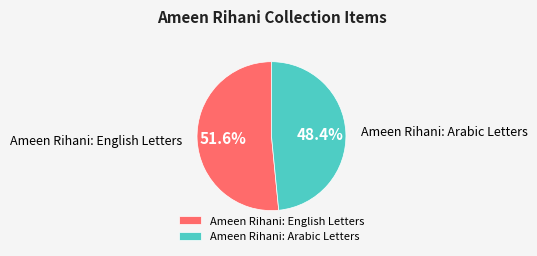

To the nearest percent, what percentage of the pie is Ameen Rihani: Arabic Letters?

48%